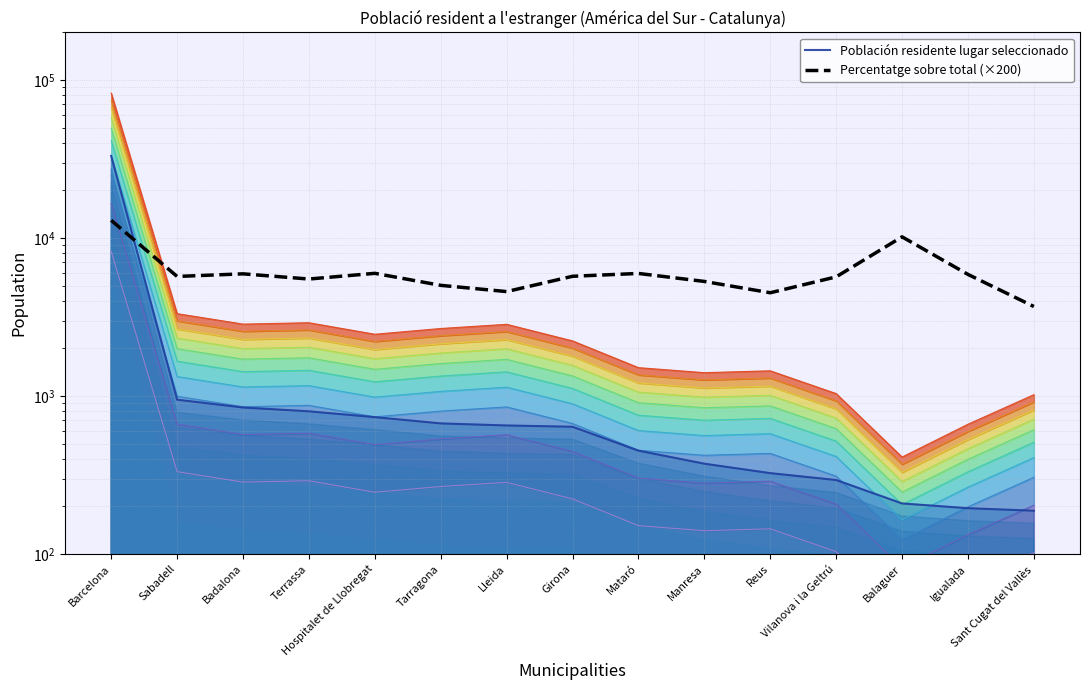

At how many categories does at least one series exceed 11436?

1